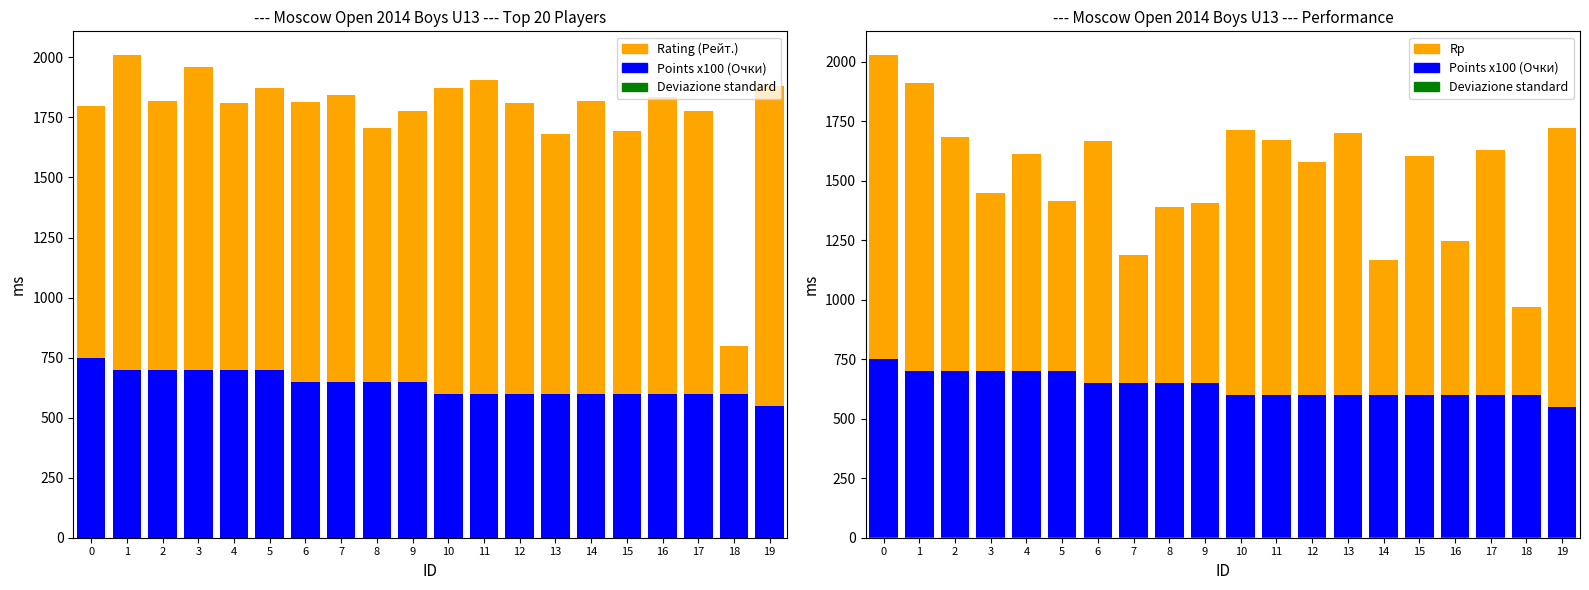

Reading right to left, list all the values displayed in this chart.

Rating (Рейт.): 19=1879	18=800	17=1776	16=1836	15=1692	14=1817	13=1680	12=1811	11=1907	10=1871	9=1776	8=1704	7=1845	6=1816	5=1872	4=1810	3=1961	2=1819	1=2008	0=1799
Points x100 (Очки): 19=550	18=600	17=600	16=600	15=600	14=600	13=600	12=600	11=600	10=600	9=650	8=650	7=650	6=650	5=700	4=700	3=700	2=700	1=700	0=750
Placeholder: 19=5	18=5	17=5	16=5	15=5	14=5	13=5	12=5	11=5	10=5	9=5	8=5	7=5	6=5	5=5	4=5	3=5	2=5	1=5	0=5
Rp: 19=1721	18=971	17=1628	16=1246	15=1606	14=1166	13=1703	12=1578	11=1672	10=1714	9=1406	8=1391	7=1187	6=1668	5=1417	4=1613	3=1447	2=1683	1=1912	0=2027